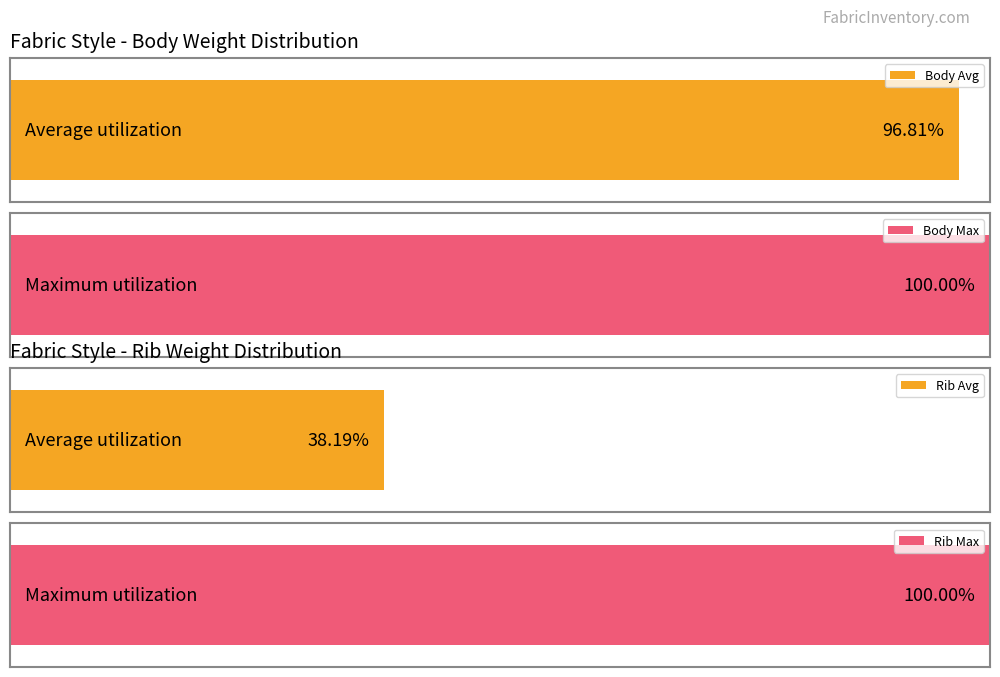

Rank the series by their maximum value, from lowest to highest.

Rib, Body